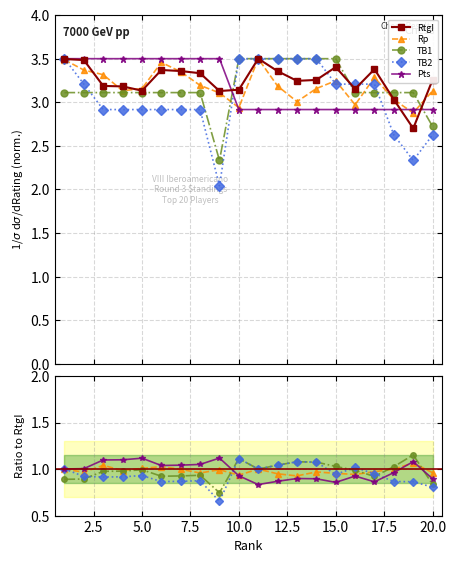

At 3, list the series in order from largest to smallest.

Pts, Rp, RtgI, TB1, TB2